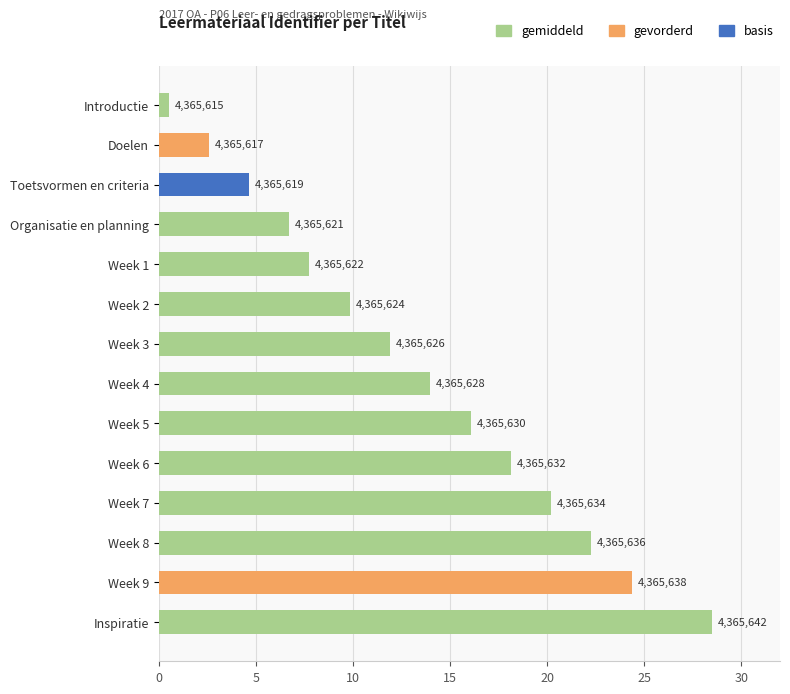

The chart shows a value of 2.6 at Organisatie en planning. True or false?

False